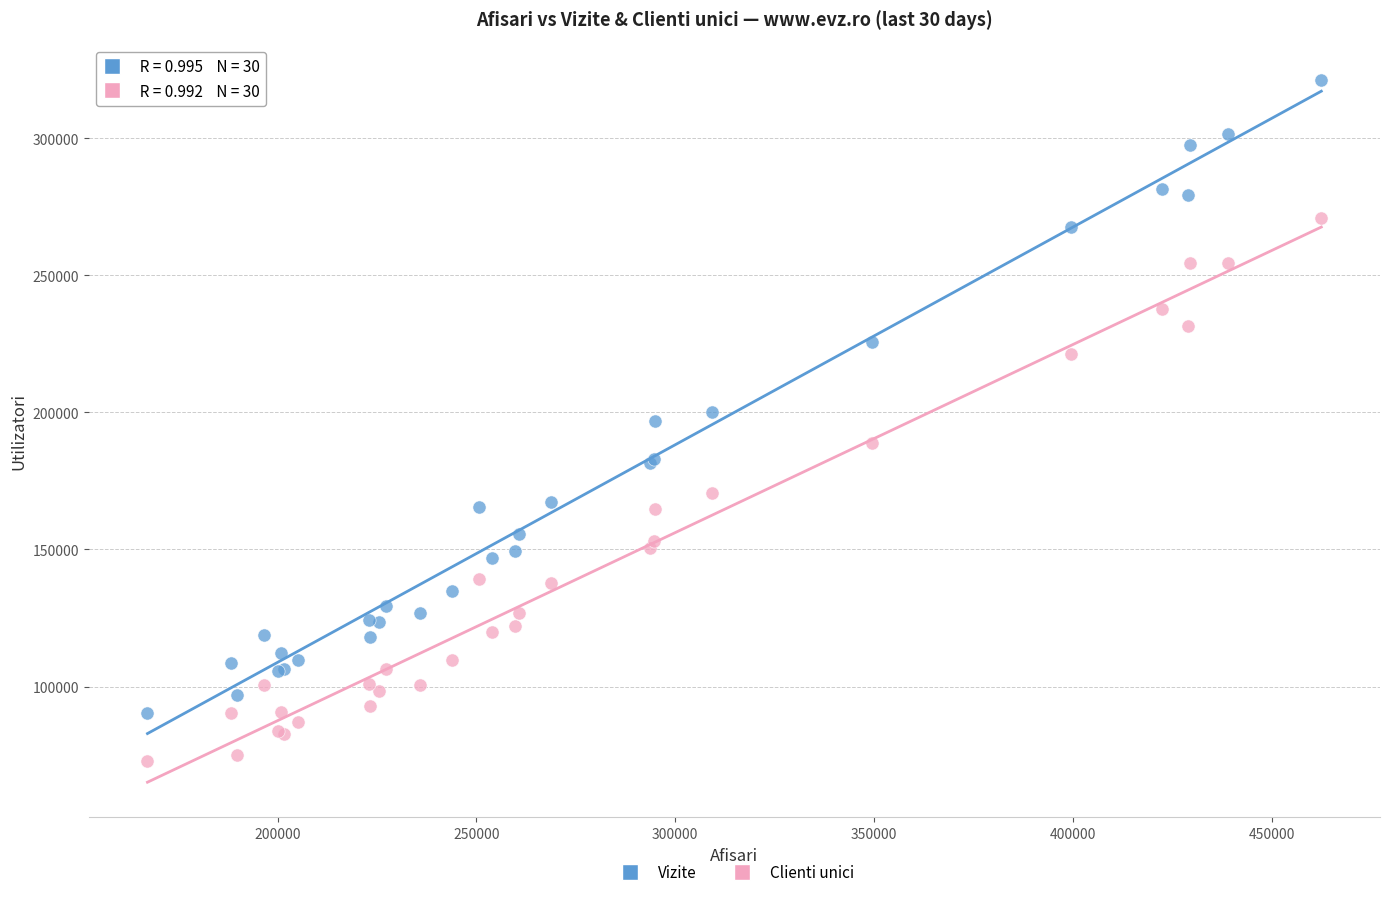

In the Vizite series, what Y value is closest to 205809?

199985